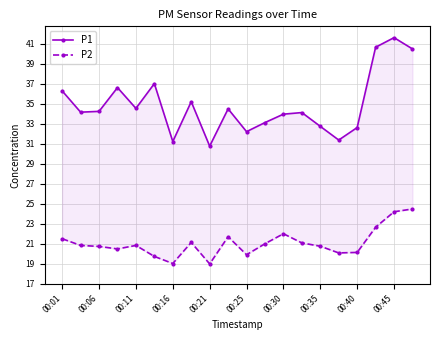

Reading left to right, list all the values displayed in this chart.

P1: 36.3	34.2	34.2	36.6	34.5	37.0	31.2	35.2	30.8	34.5	32.2	33.1	34.0	34.1	32.8	31.4	32.6	40.7	41.6	40.5
P2: 21.5	20.8	20.7	20.5	20.8	19.7	19.0	21.1	19.0	21.7	19.9	21.0	22.0	21.1	20.8	20.1	20.1	22.6	24.2	24.5